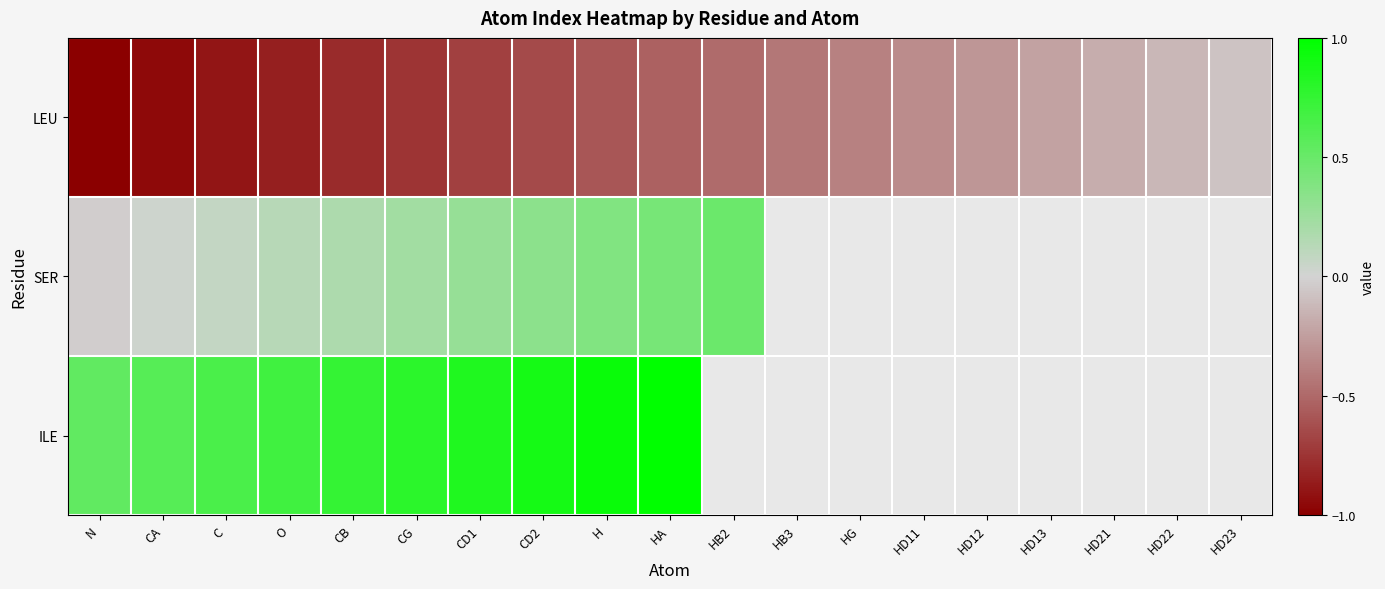

At which category is the sum across all series the highest?

HA